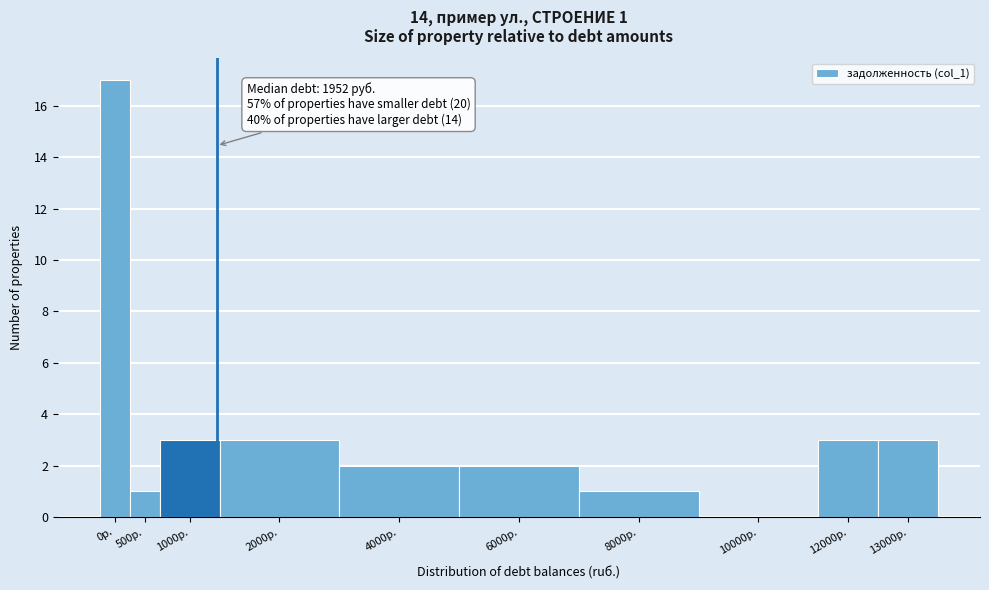

Reading right to left, transcribe all the data shown in this chart.

13000р.=3	12000р.=3	10000р.=0	8000р.=1	6000р.=2	4000р.=2	2000р.=3	1000р.=3	500р.=1	0р.=17